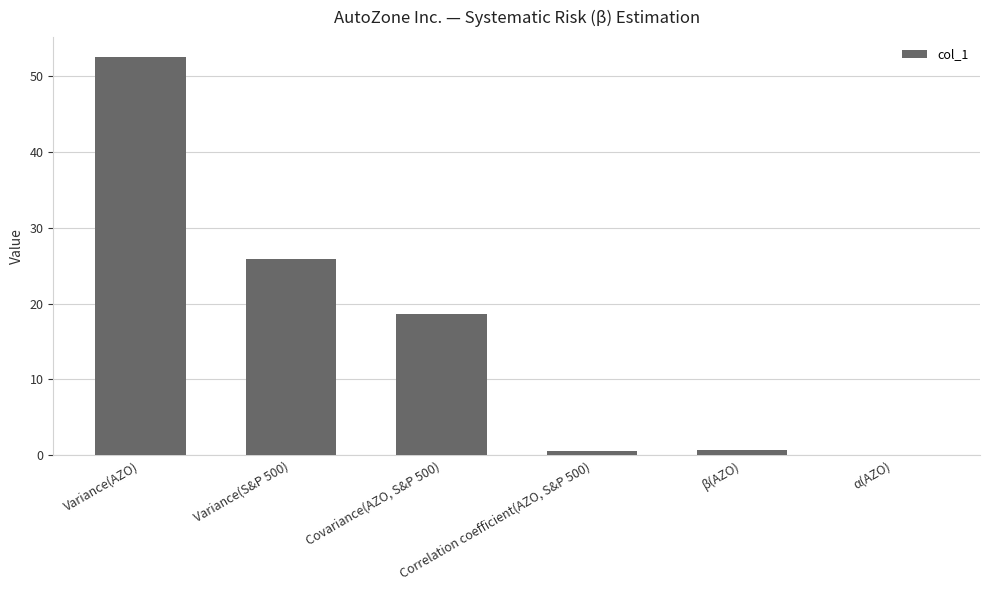

What is the change in value from β(AZO) to α(AZO)?

-0.7